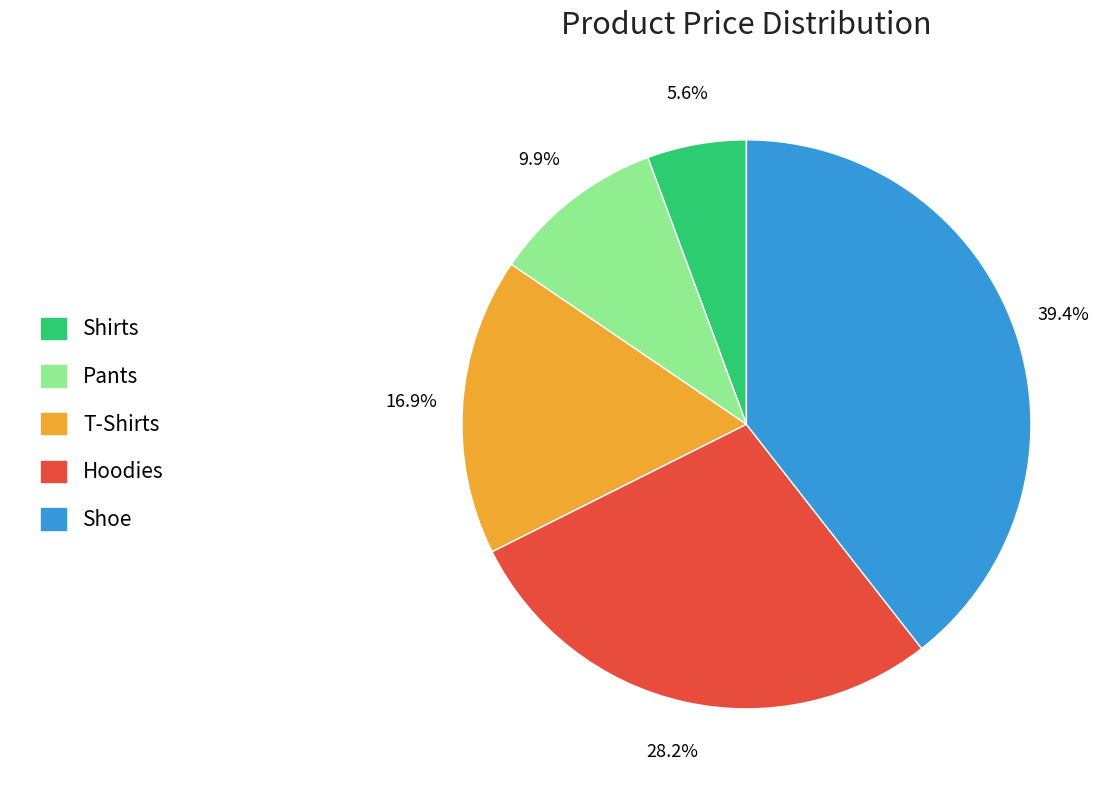

What is the largest slice in the pie chart?

Shoe